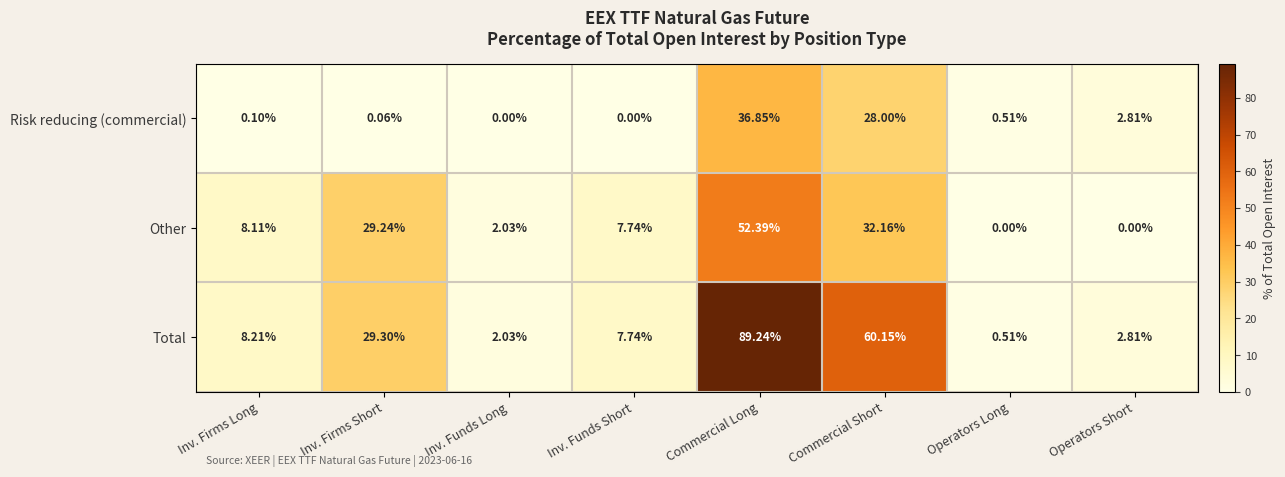

At which label does Total first exceed 8?

Inv. Firms Long